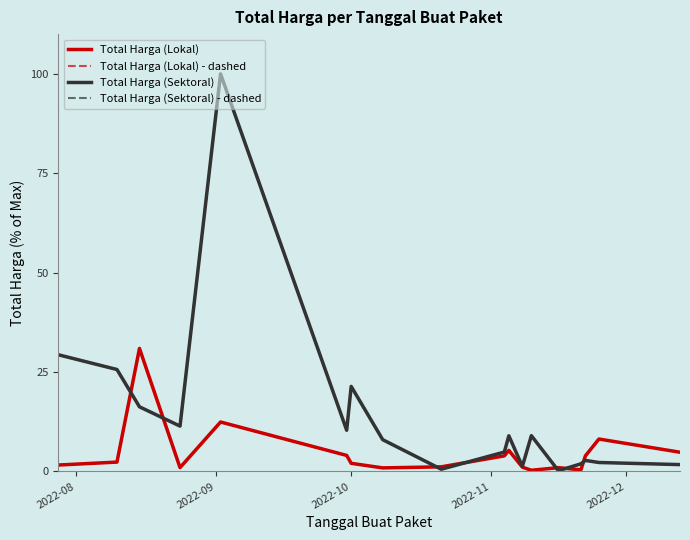

What is the value of the Total Harga (Lokal) point at the 17th from the left?

8.2